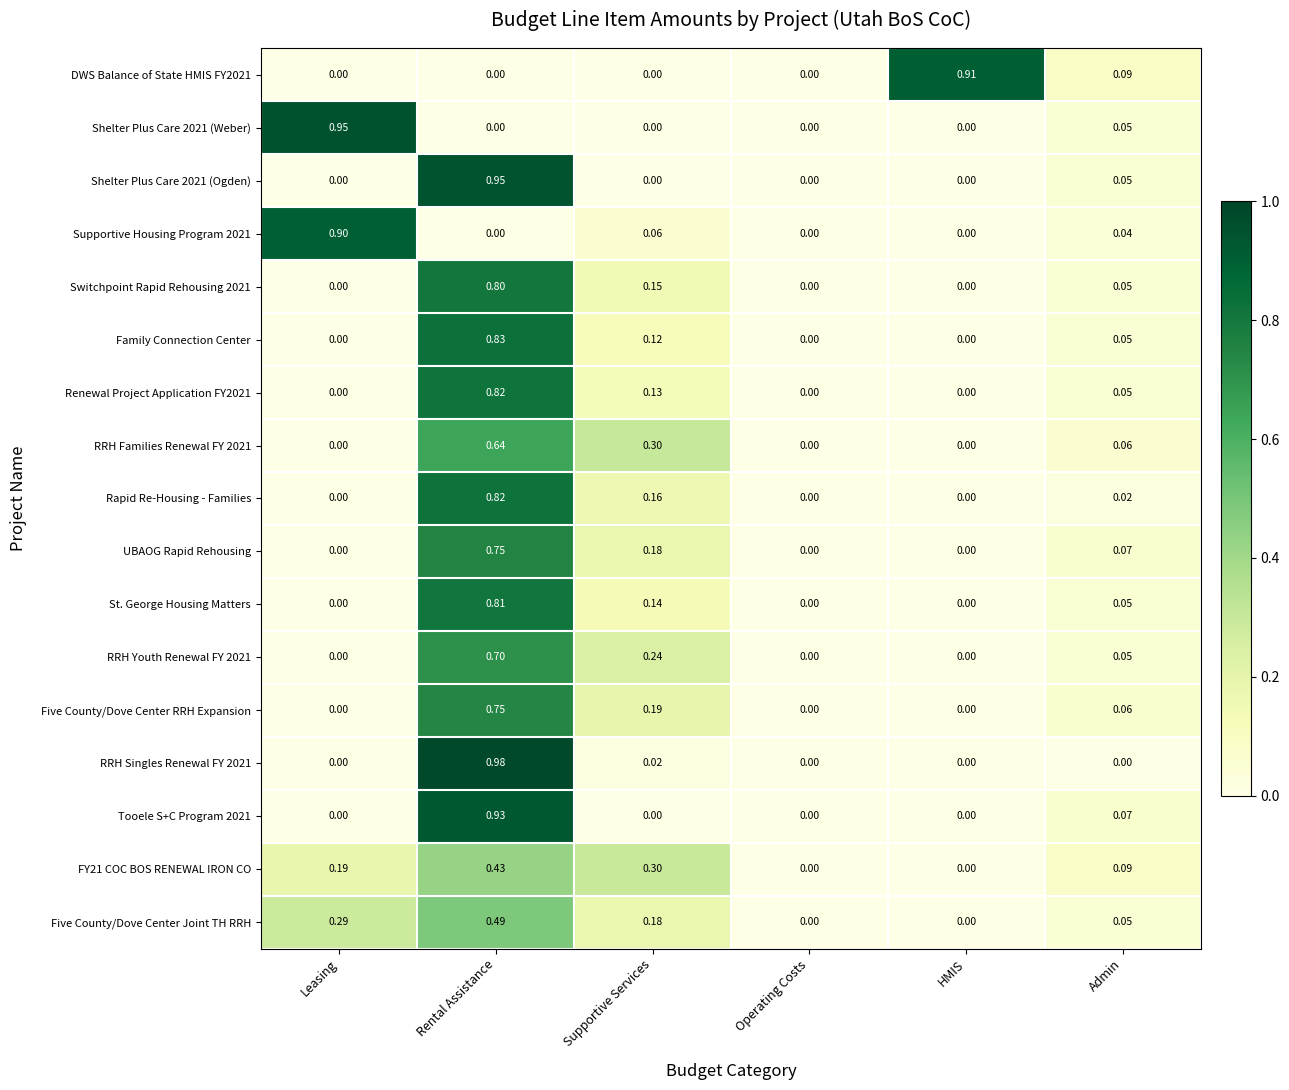

Which category has the highest value across all series?

Rental Assistance